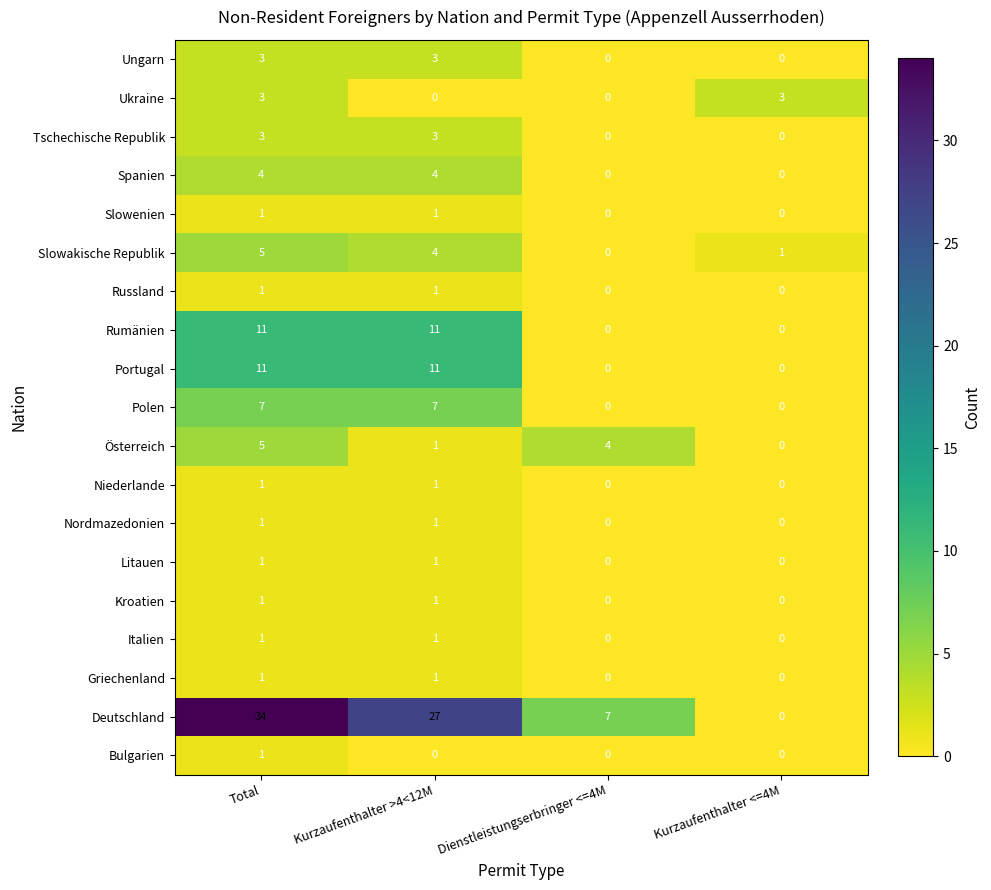

What is the difference between the highest and lowest values at Kurzaufenthalter <=4M?

3